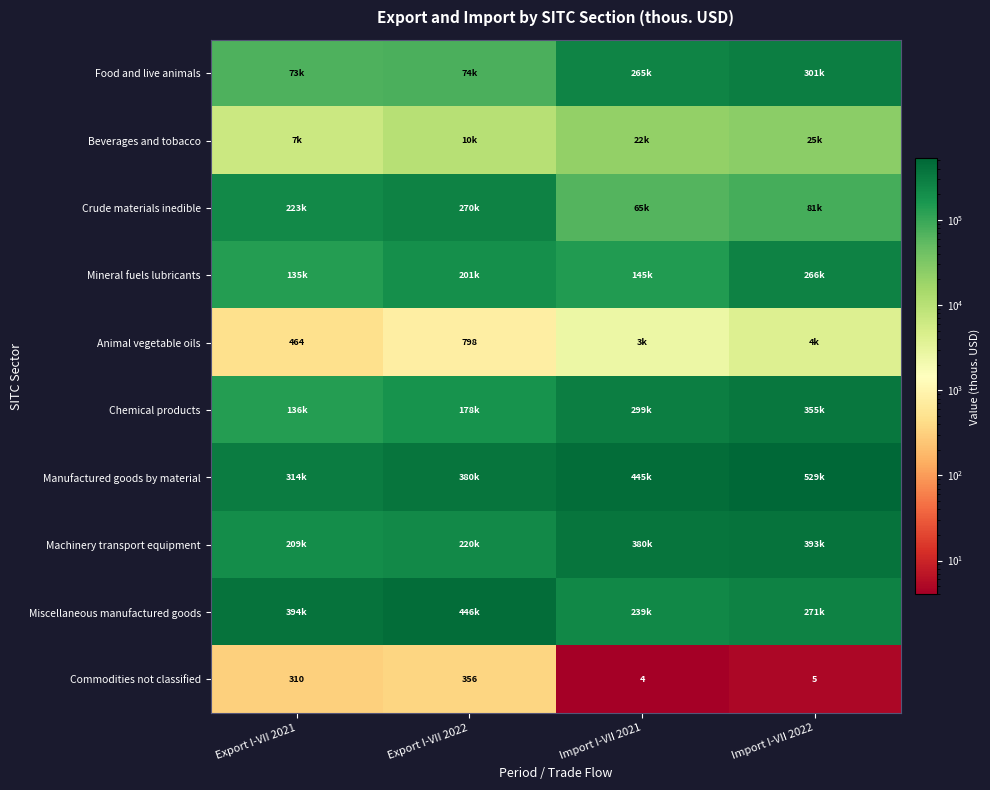

True or false: Commodities not classified has a value of 8 at Import I-VII 2022.

False